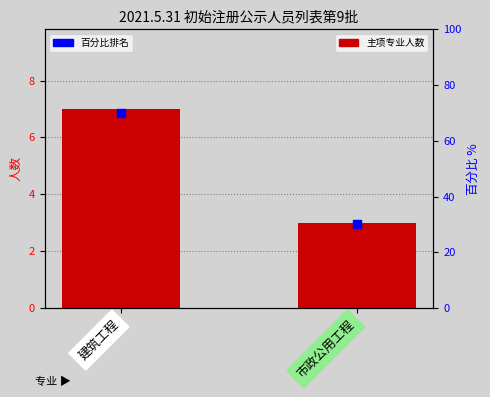

Which series has the largest total across all categories?

百分比排名